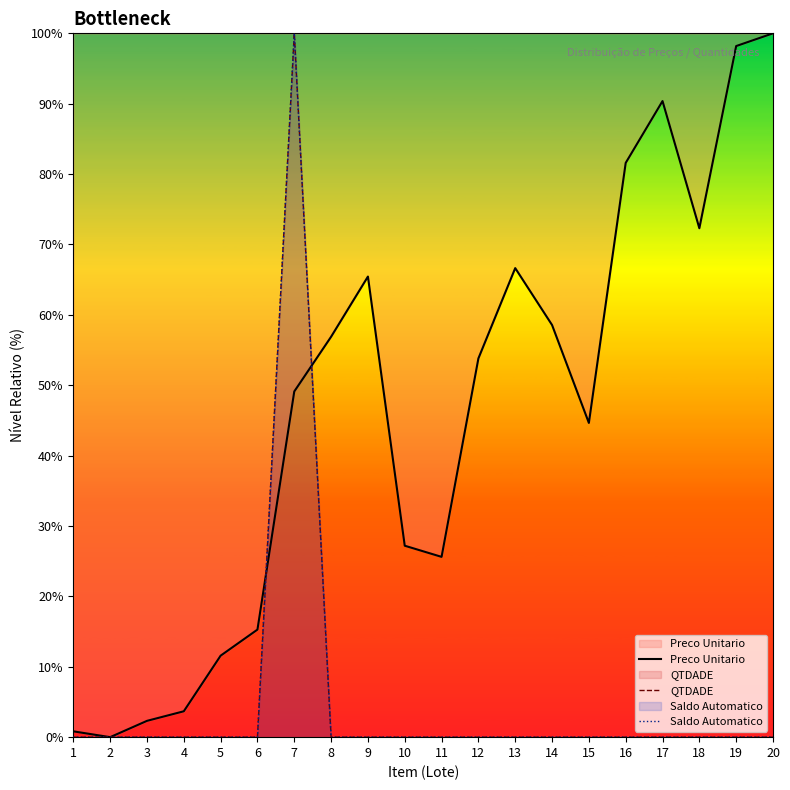

The Saldo Automatico series shows 0.0 at 17. True or false?

True